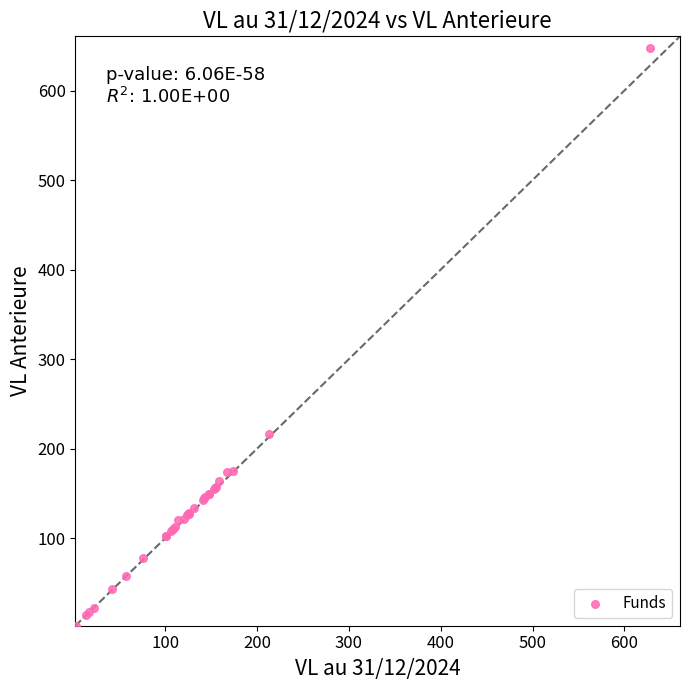

What Y value in the scatter plot is closest to 324?

215.9